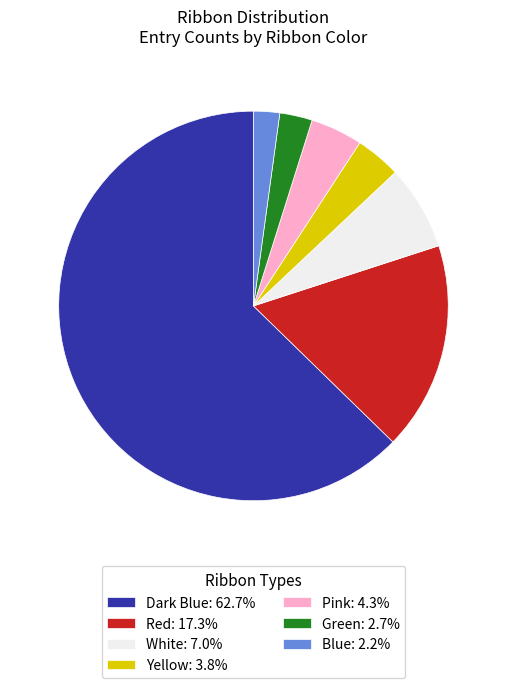

Approximately how many times larger is the value at Pink: 4.3% compared to Blue: 2.2%?

2.0